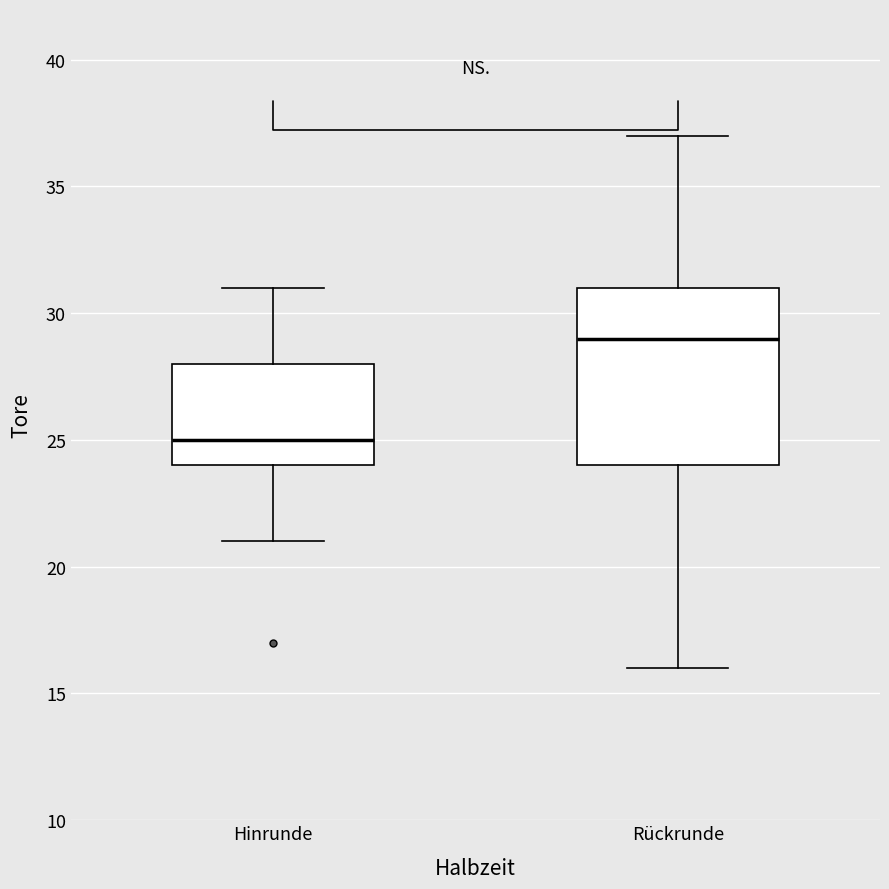

Which box is the tallest, from its lower edge to its upper edge?

Rückrunde